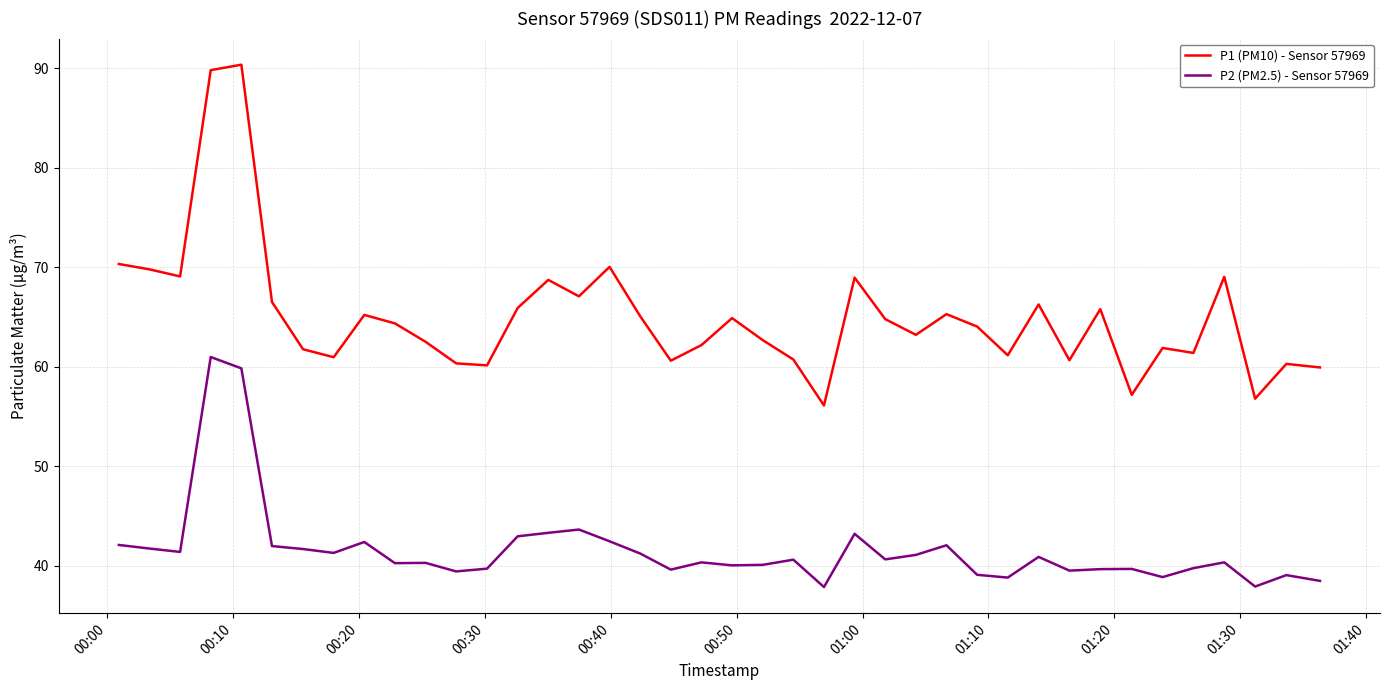

List the series in order of their overall mean, highest first.

P1 (PM10) - Sensor 57969, P2 (PM2.5) - Sensor 57969